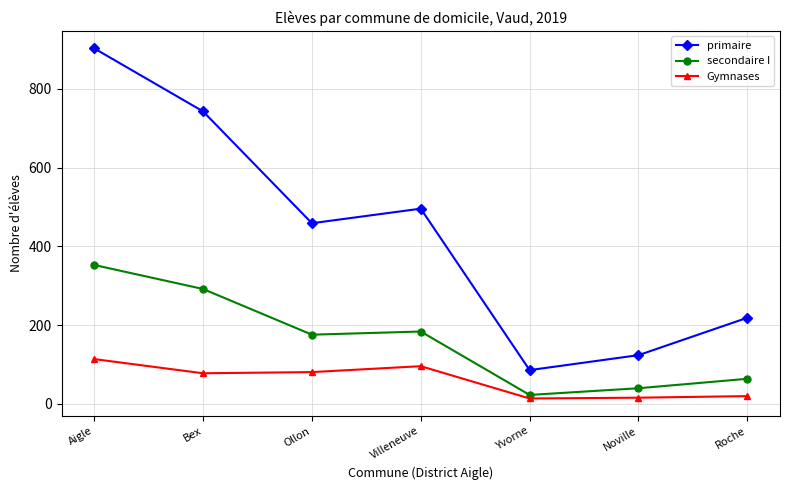

How many lines are shown in the chart?

3